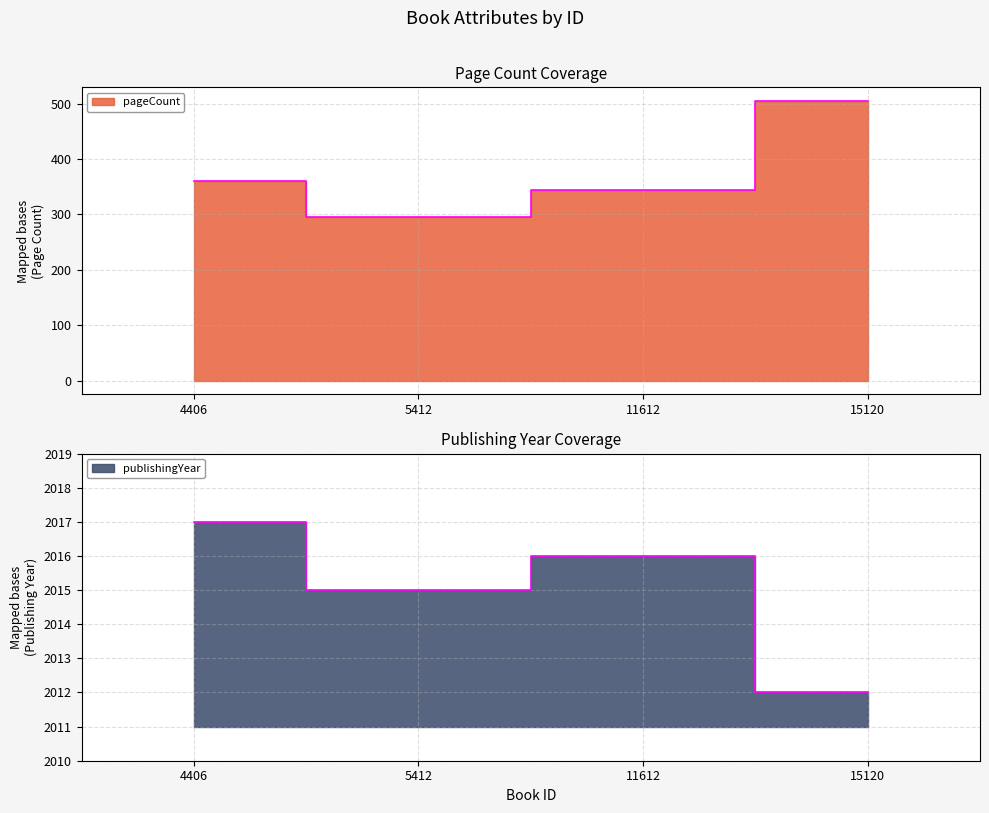

What is the average value of the pageCount series?

376